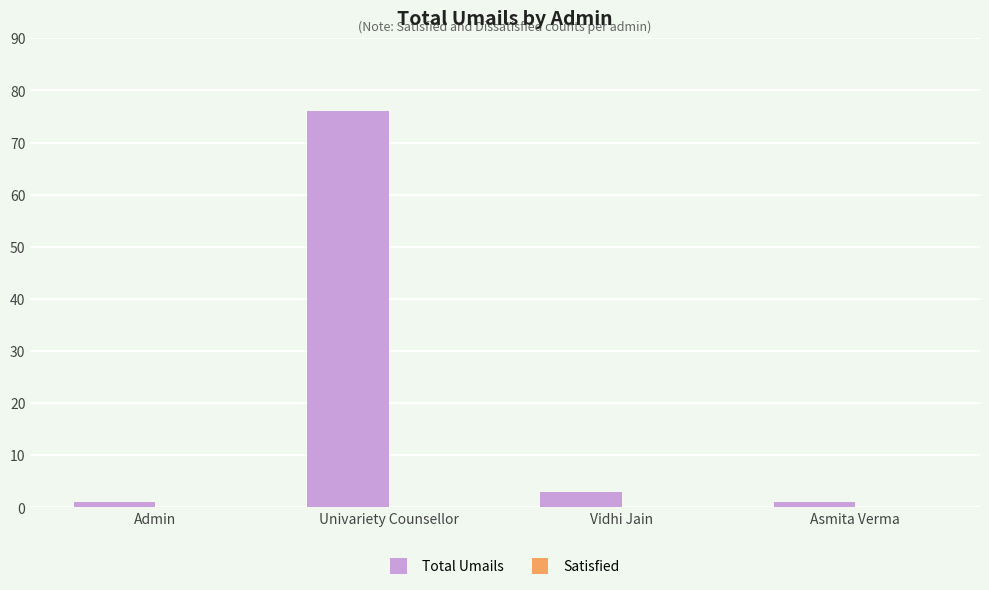

Which has a higher value, Univariety Counsellor or Admin?

Univariety Counsellor